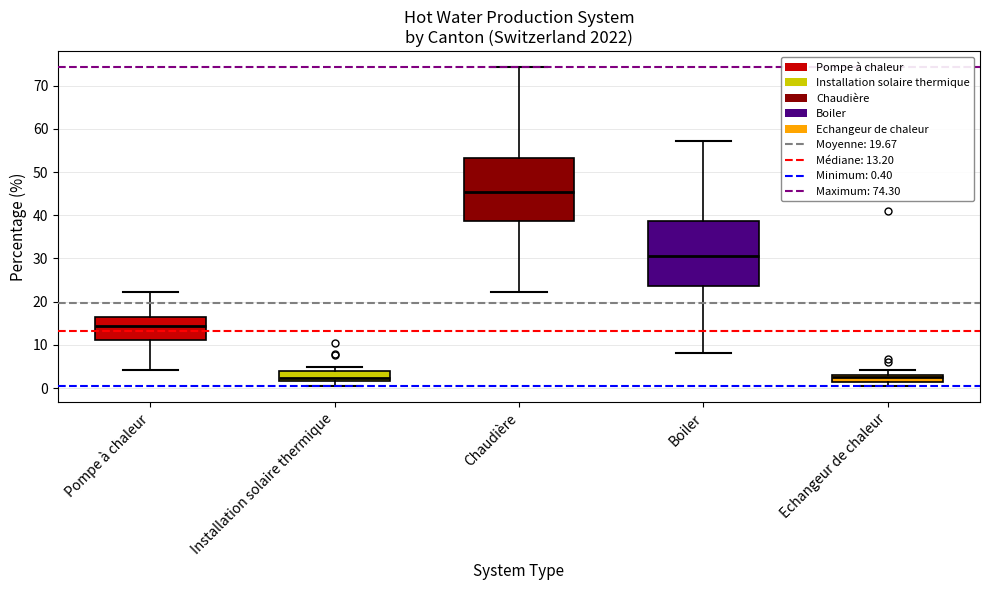

Reading left to right, read every box against the y-axis: the position of its median line, the range the box covers, and the ends of its whiskers. The values are not printed on the chart, so give them approximately, as read against the axis.

Pompe à chaleur: median 14, box 11 to 16, whiskers 4 to 22
Installation solaire thermique: median 2 (just above the box's lower edge), box 2 to 4, whiskers 0 to 5
Chaudière: median 46, box 39 to 53, whiskers 22 to 74
Boiler: median 31, box 24 to 39, whiskers 8 to 57
Echangeur de chaleur: median 2, box 1 to 3, whiskers 1 (just below the box's lower edge) to 4